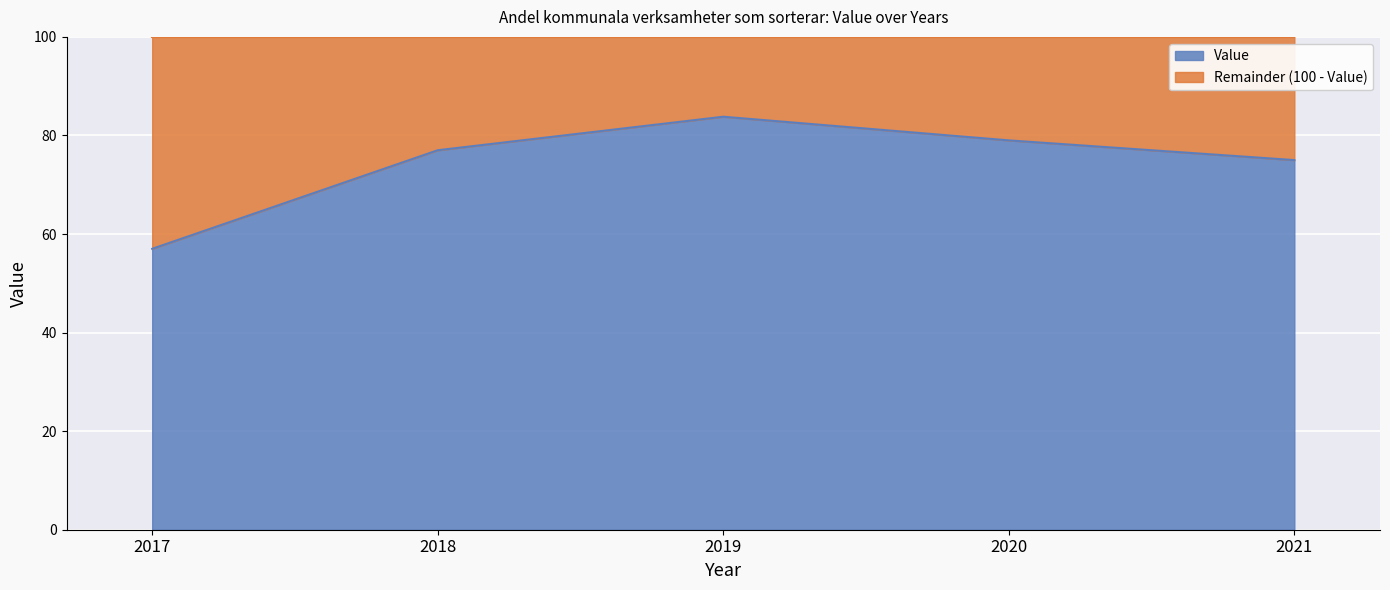

How many lines are shown in the chart?

2